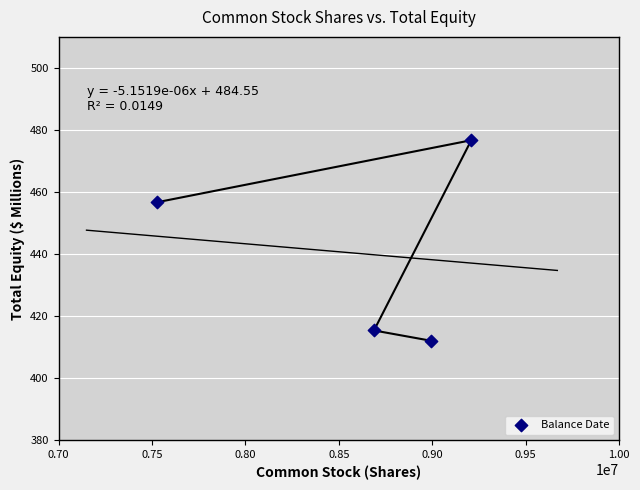

What Y value in the scatter plot is closest to 444?

456.7